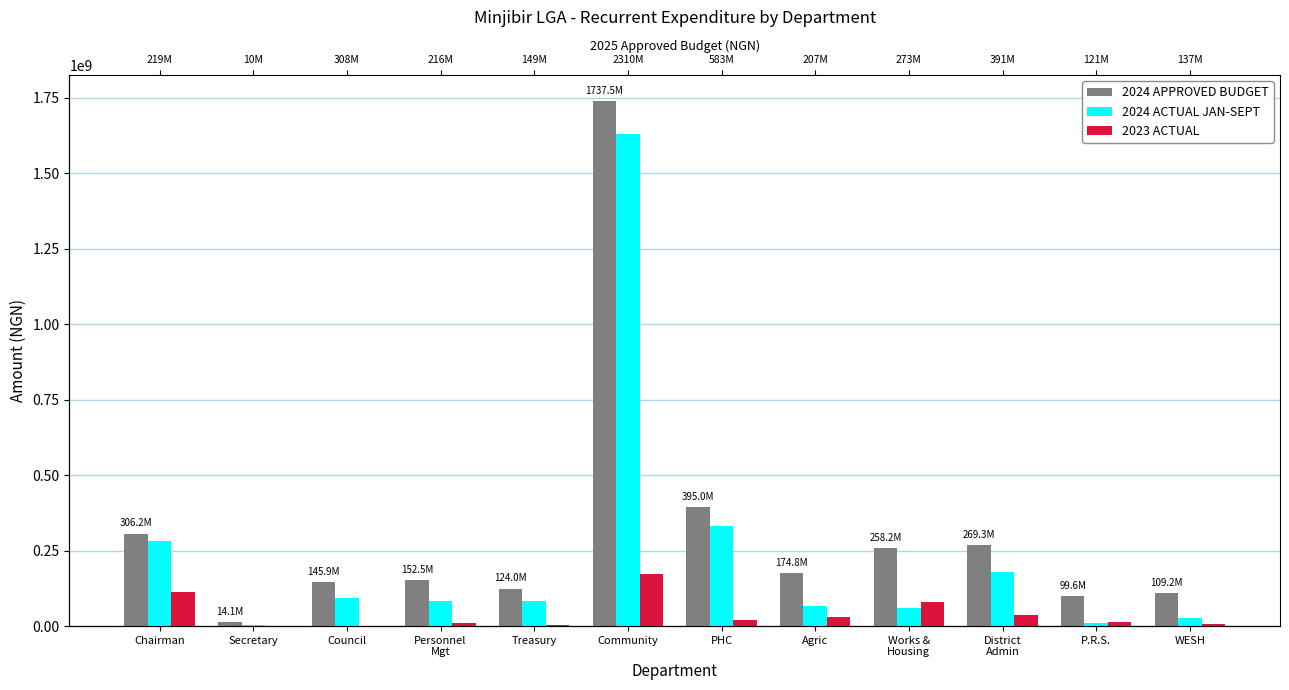

Is it true that 2024 APPROVED BUDGET equals 306216539.8 at Chairman?

True